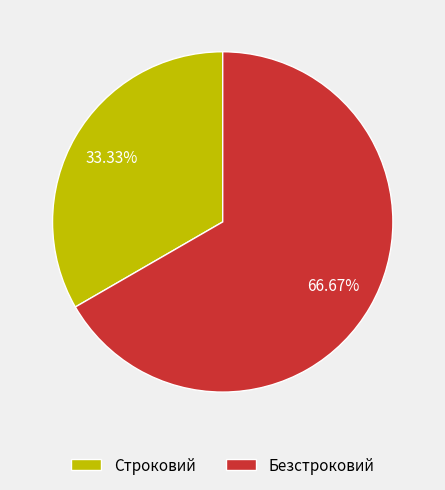

To the nearest percent, what is the difference between the largest and smallest slice percentages?

33%